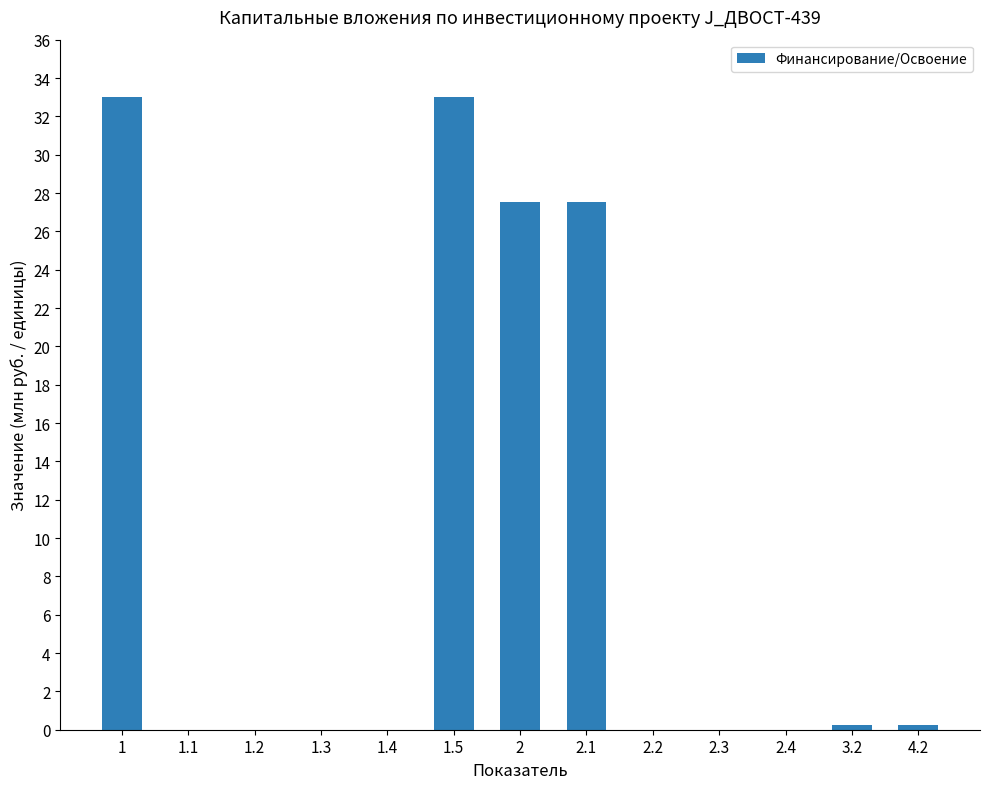

What is the change in value from 2.1 to 2.4?

-27.5